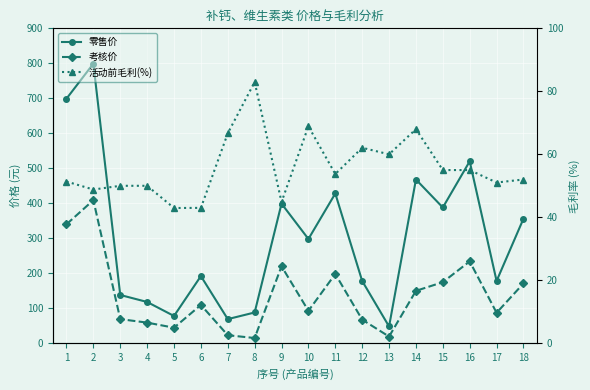

Between which two adjacent categories do 活动前毛利(%) and 考核价 first intersect?

6 and 7